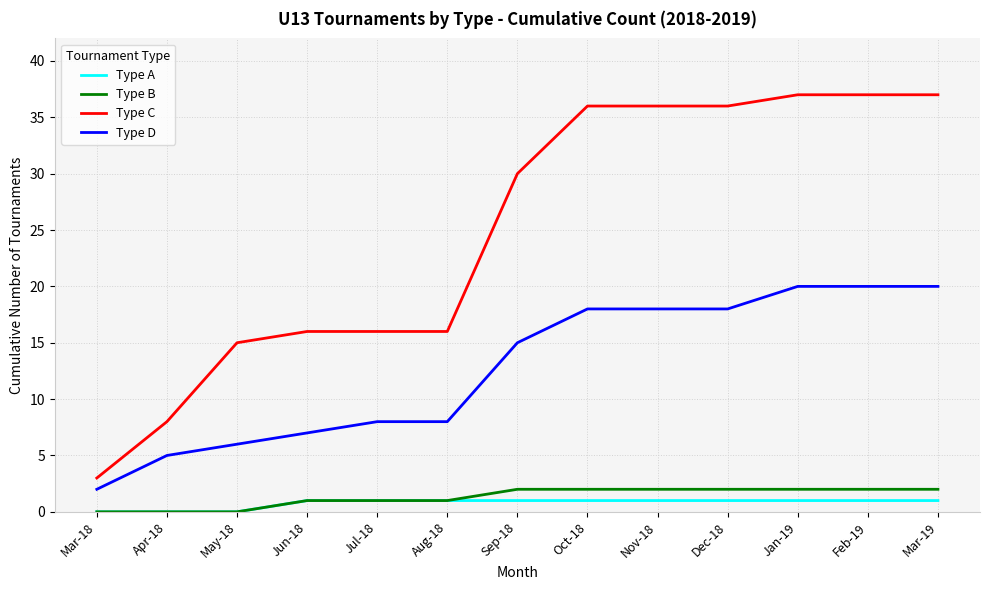

What position from the right is Nov-18?

5